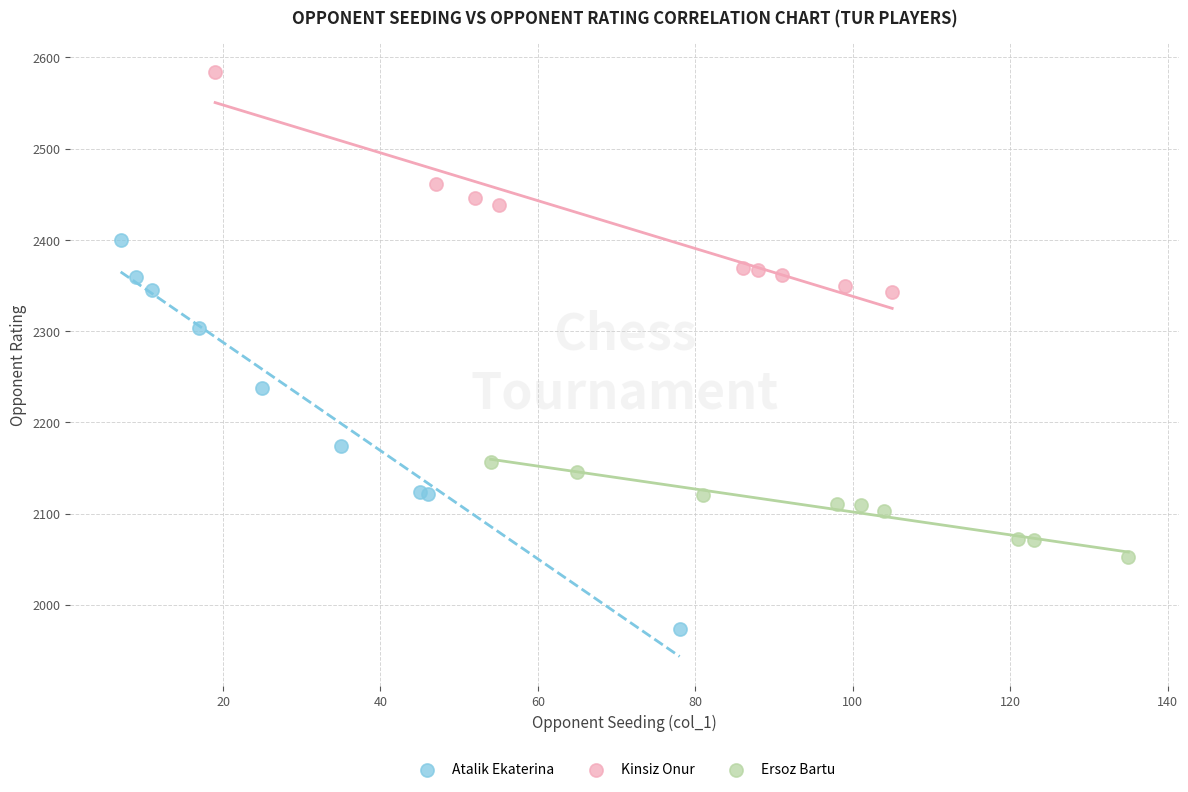

Which series contains the lowest Y value?

Atalik Ekaterina